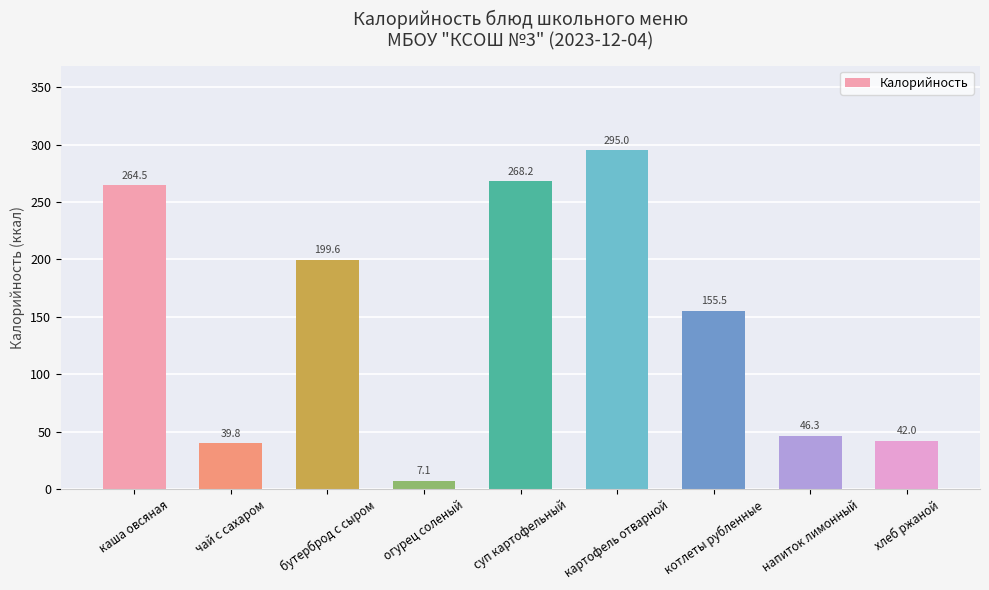

What position from the left is хлеб ржаной?

9